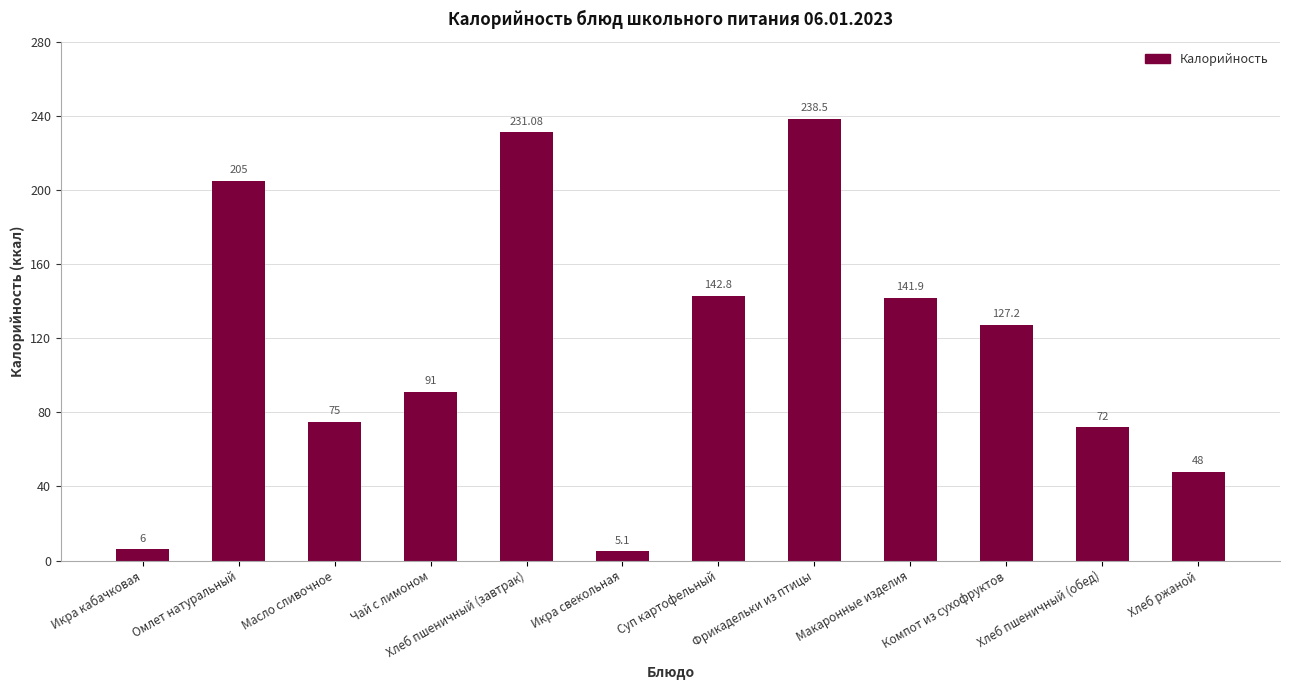

What is the value of the 6th bar from the left?

5.1